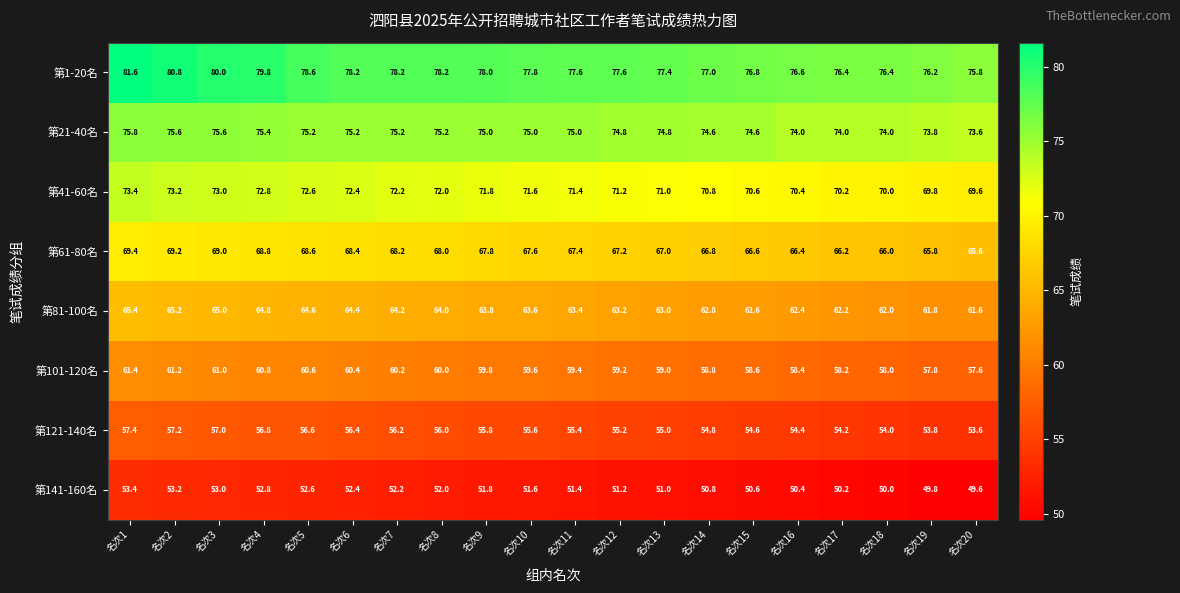

What is the approximate value of 第141-160名 at 名次19?

49.8